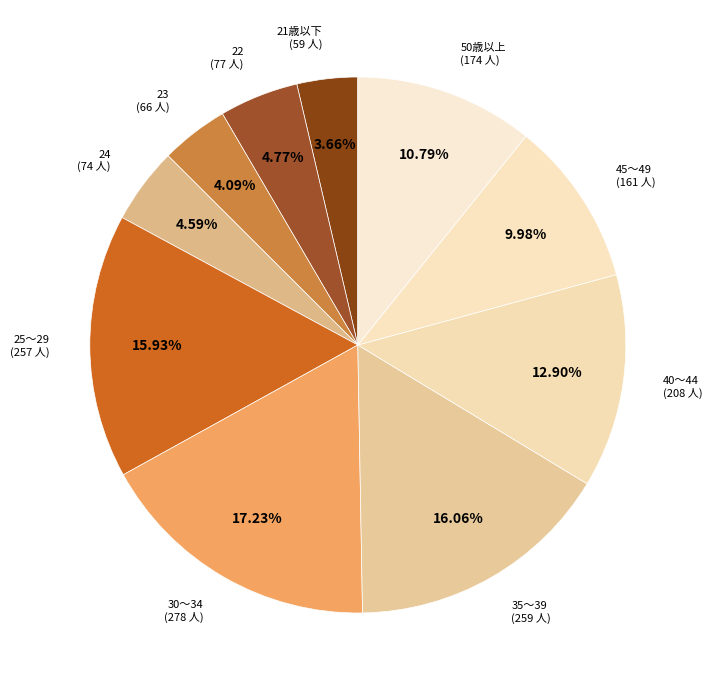

How many segments does this pie chart have?

10